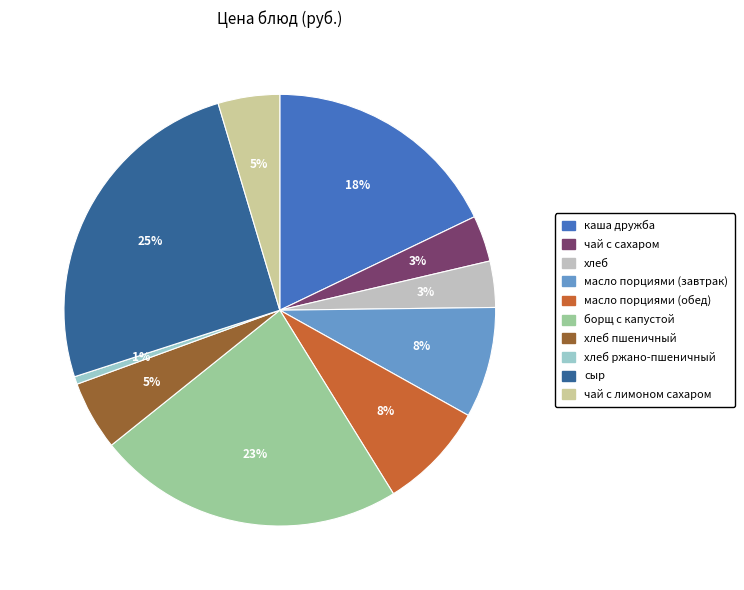

Approximately how many times larger is the value at борщ с капустой compared to масло порциями (обед)?

2.9